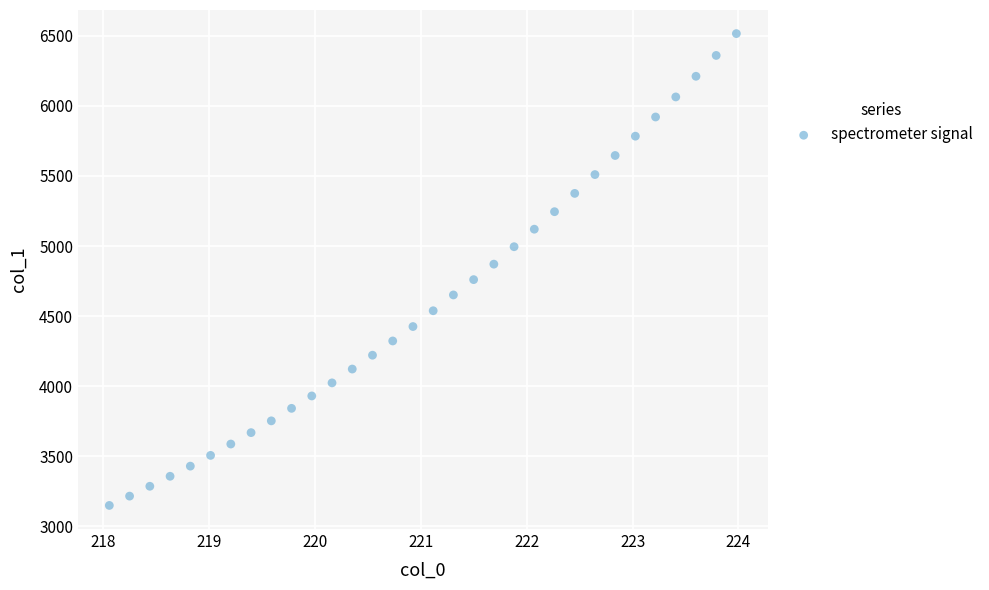

What is the range of X values (max minus min)?

5.9